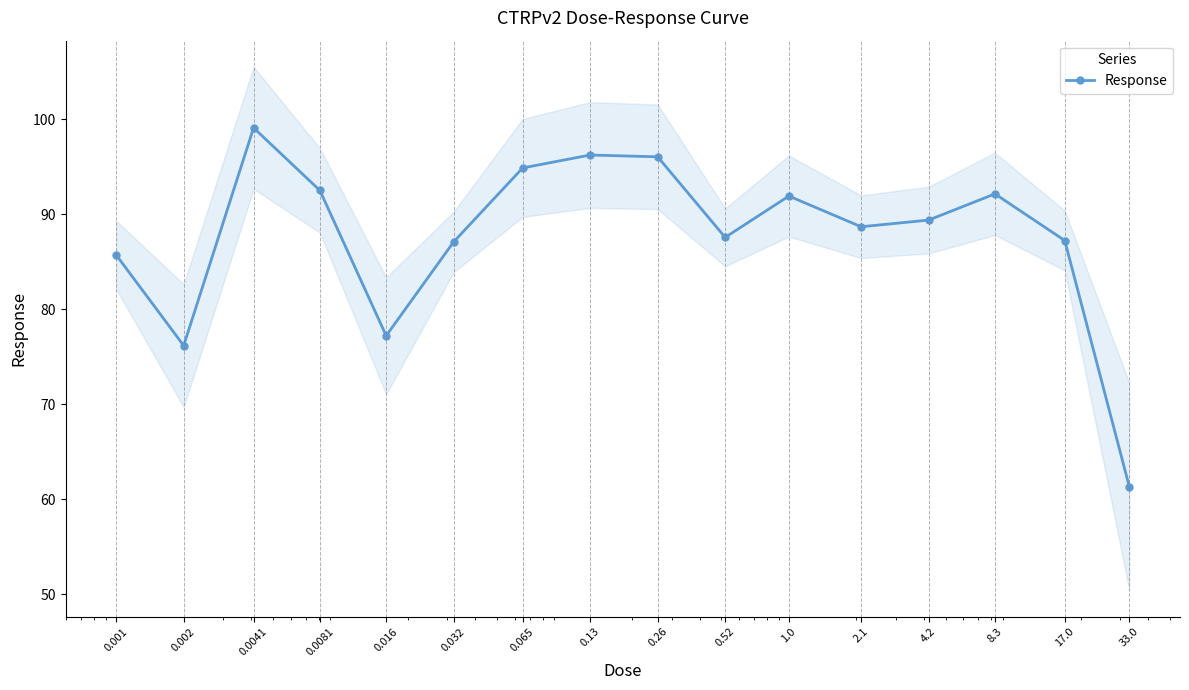

Where is the data nearest to the value 80?

0.016